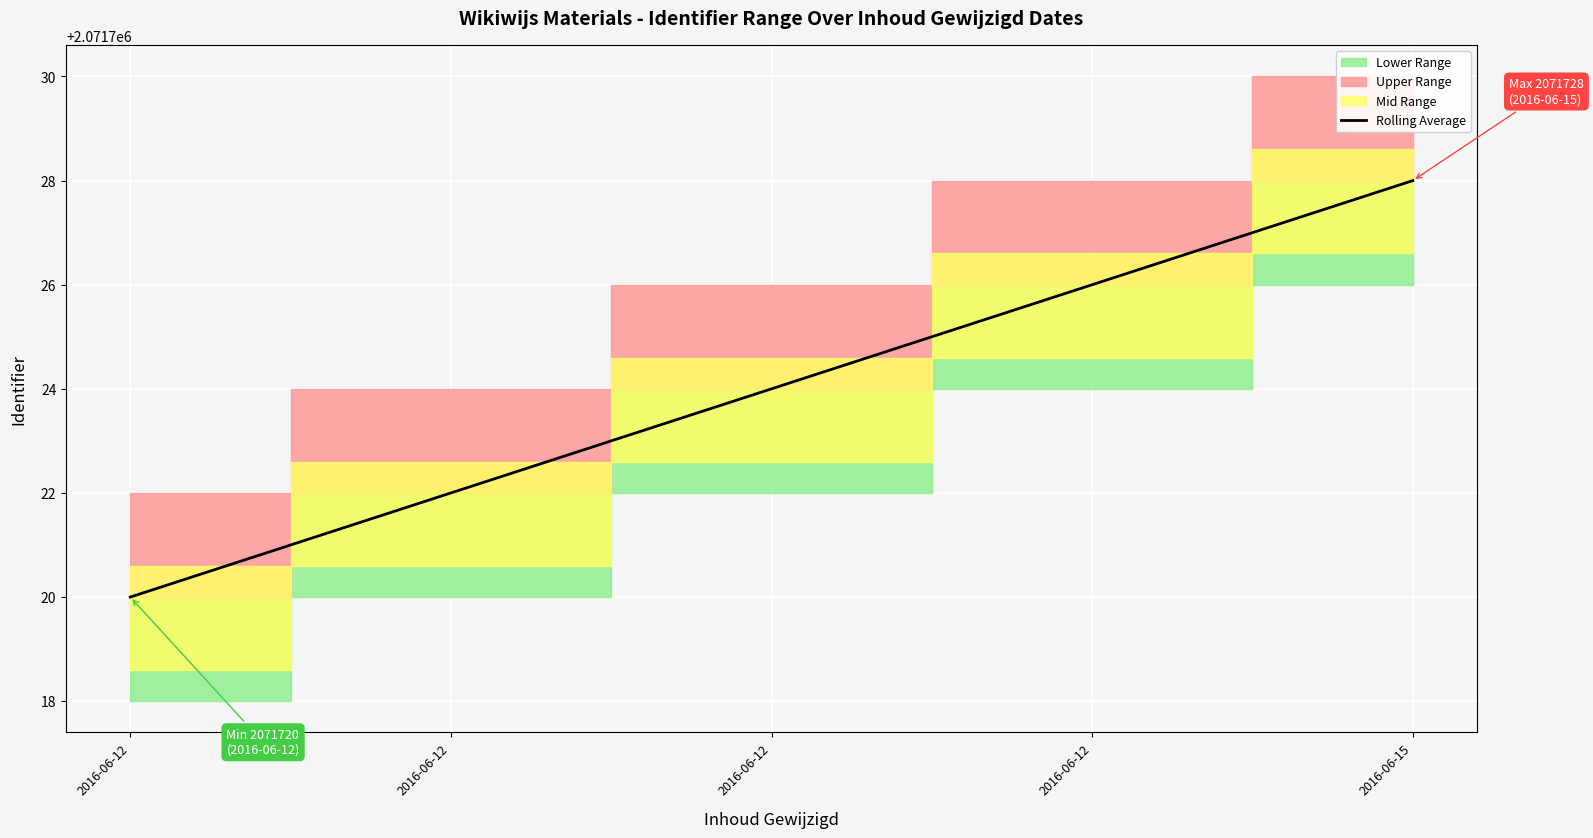

Reading left to right, extract all data points from this chart.

2016-06-12=2071720	2016-06-12=2071722	2016-06-12=2071724	2016-06-12=2071726	2016-06-15=2071728